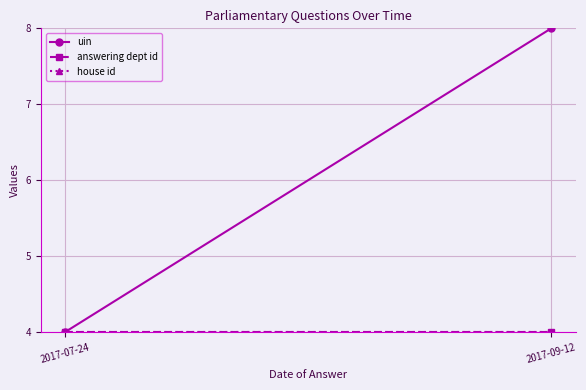

How many uin values are between 4 and 8?

2